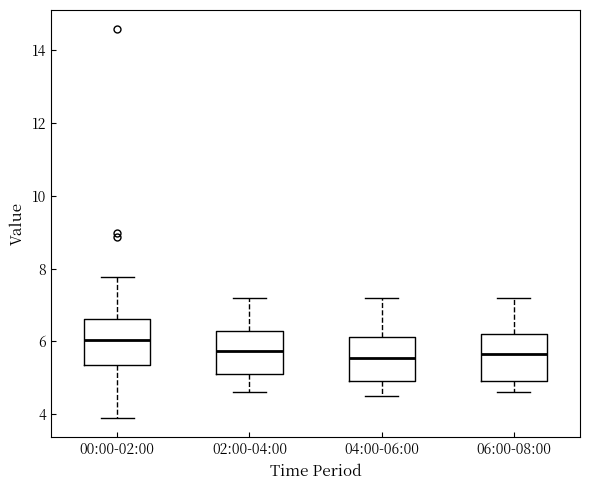

Reading left to right, read every box against the y-axis: the position of its median line, the range the box covers, and the ends of its whiskers. The values are not printed on the chart, so give them approximately, as read against the axis.

00:00-02:00: median 6.0, box 5.4 to 6.6, whiskers 4.0 to 7.8
02:00-04:00: median 5.8, box 5.2 to 6.4, whiskers 4.6 to 7.2
04:00-06:00: median 5.6, box 5.0 to 6.2, whiskers 4.6 to 7.2
06:00-08:00: median 5.6, box 5.0 to 6.2, whiskers 4.6 to 7.2